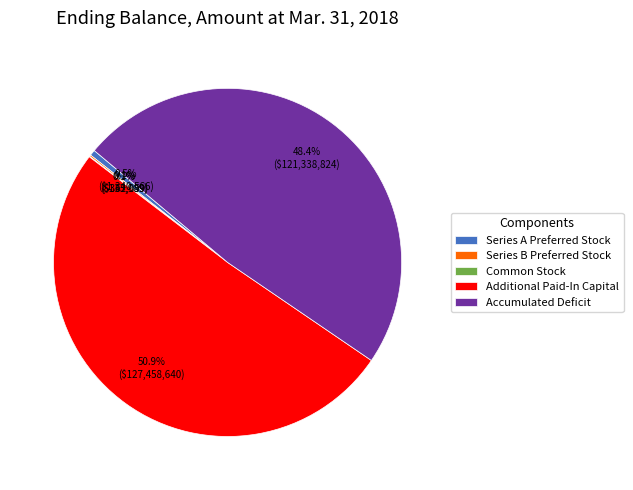

To the nearest percent, what percentage of the pie is Accumulated Deficit?

48%